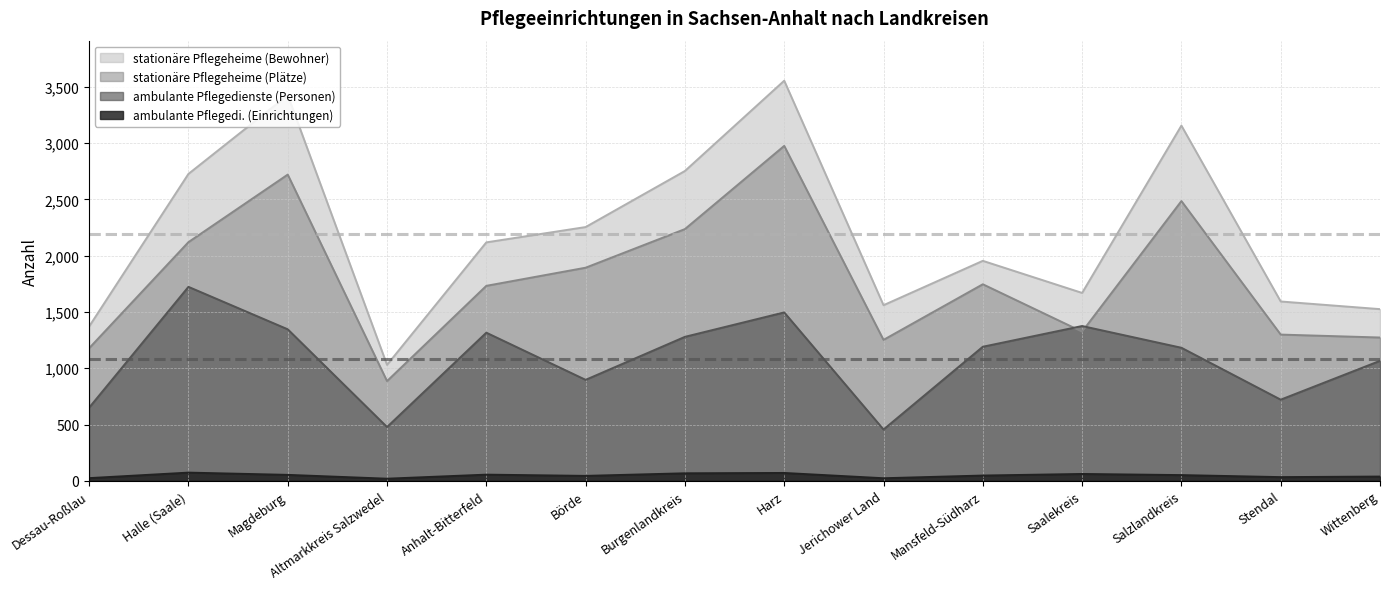

At which label does stationäre Pflegeheime (Bewohner) first exceed 2118?

Halle (Saale)